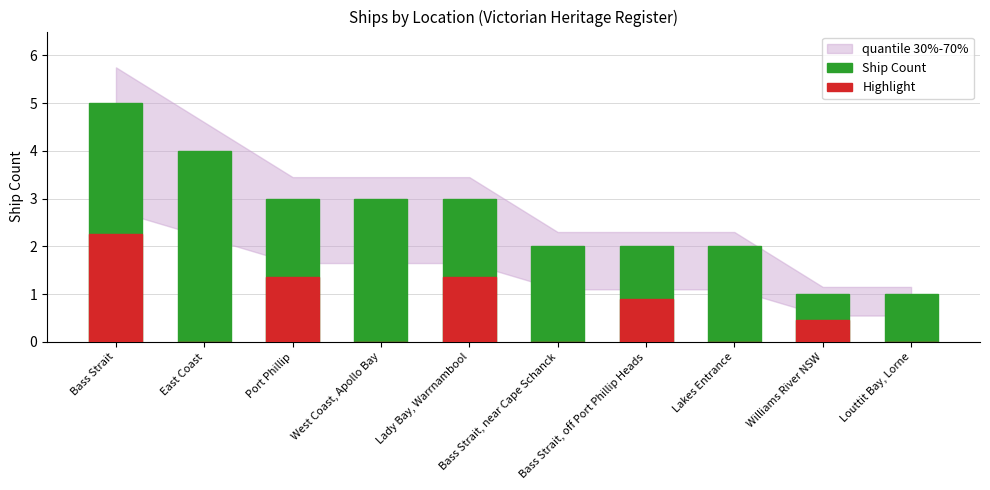

How many bars are there in total?

20